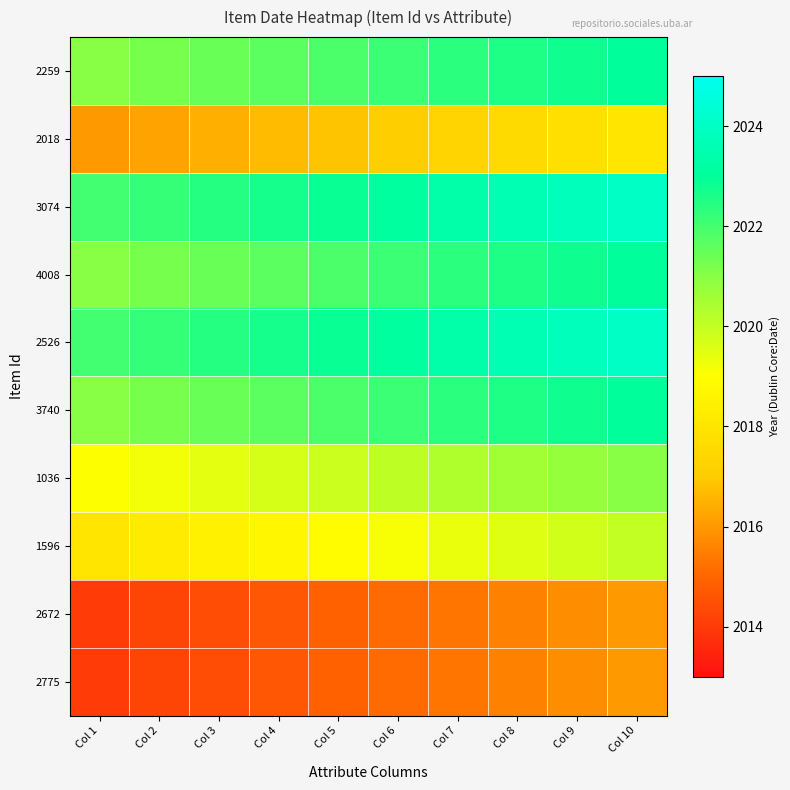

At Col 9, list the series in order from smallest to largest.

2672, 2775, 2018, 1596, 1036, 2259, 4008, 3740, 3074, 2526